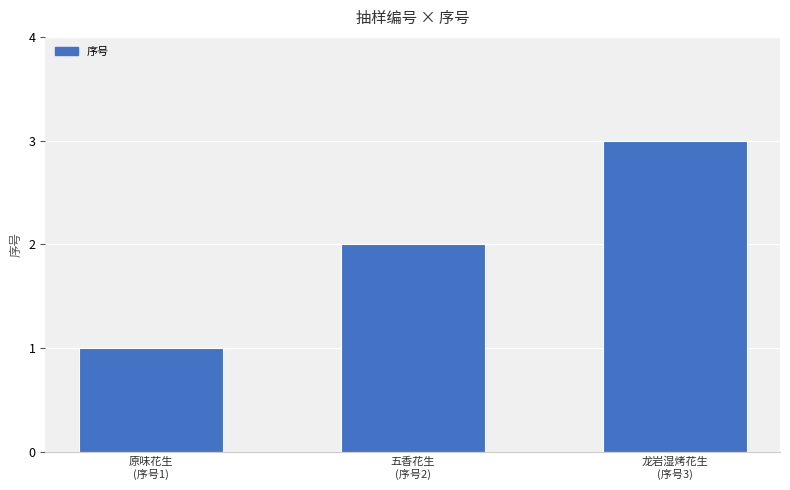

Reading left to right, transcribe all the data shown in this chart.

原味花生
(序号1)=1	五香花生
(序号2)=2	龙岩湿烤花生
(序号3)=3